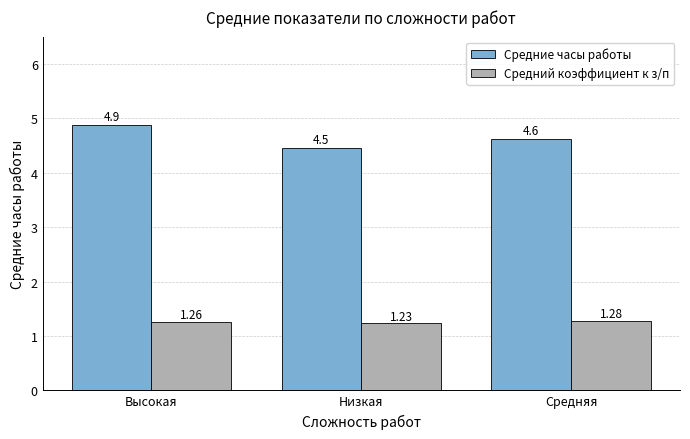

Between Высокая and Низкая, which series saw the biggest shift?

Средние часы работы